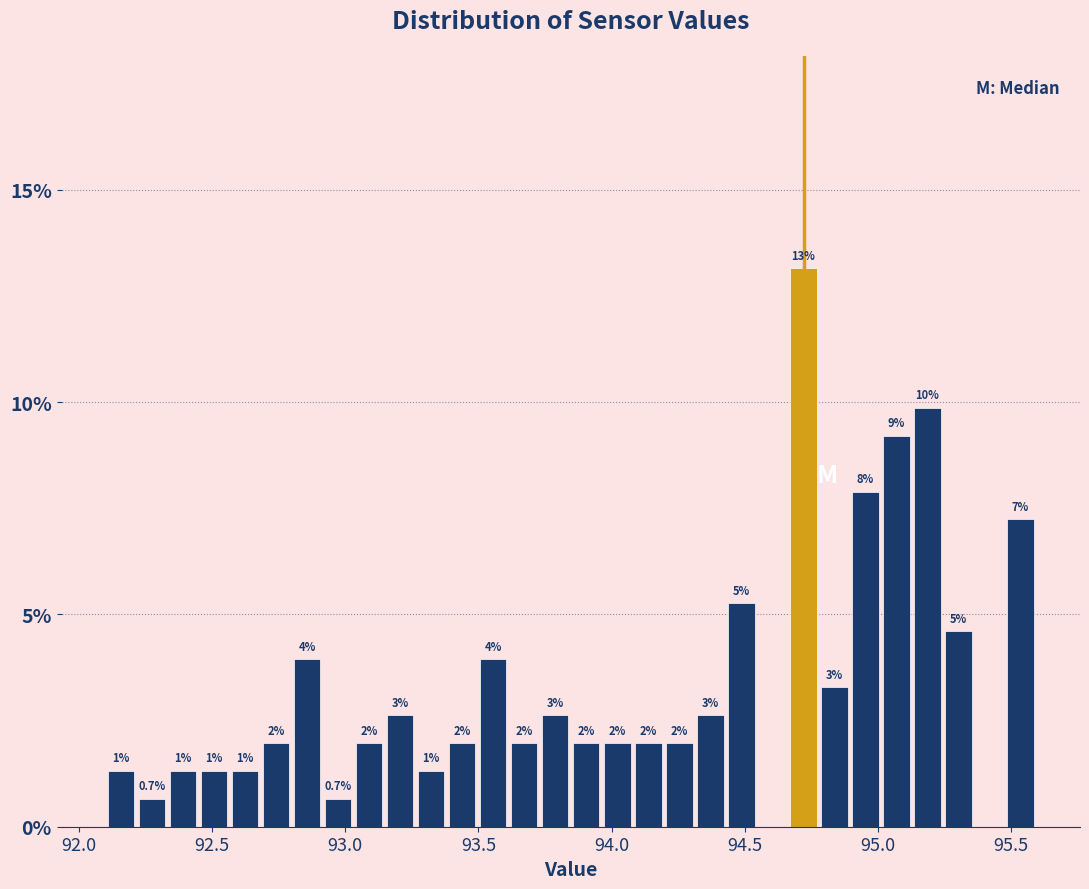

Around what value on the x-axis is the tallest bar? Give the approximate position of its centre, as read against the axis.

94.70